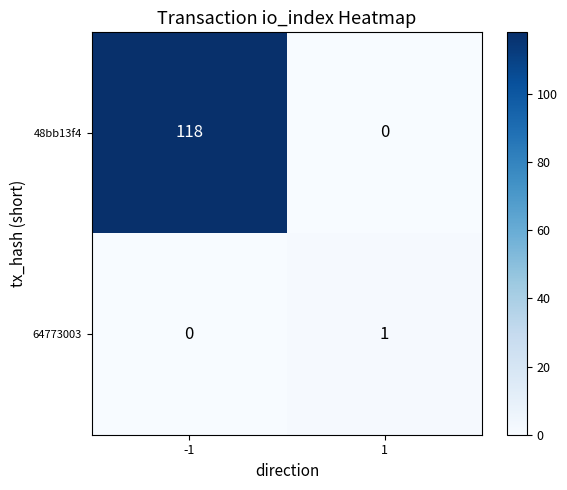

At which category is the sum across all series the highest?

-1